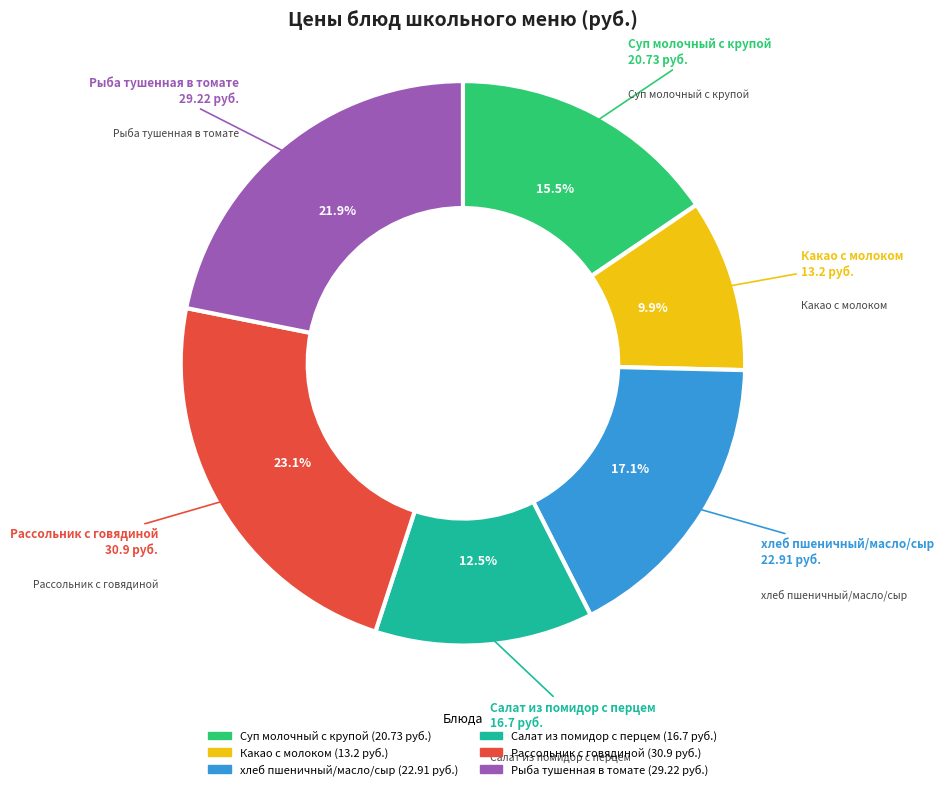

Between Салат из помидор с перцем and Суп молочный с крупой, which is larger?

Суп молочный с крупой